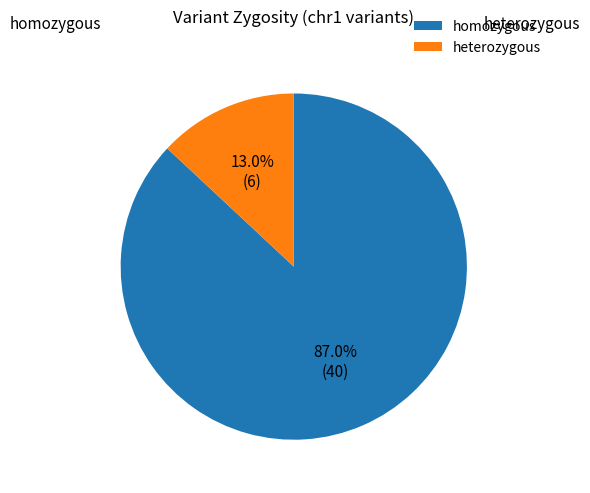

Rank the categories by value from highest to lowest.

homozygous, heterozygous